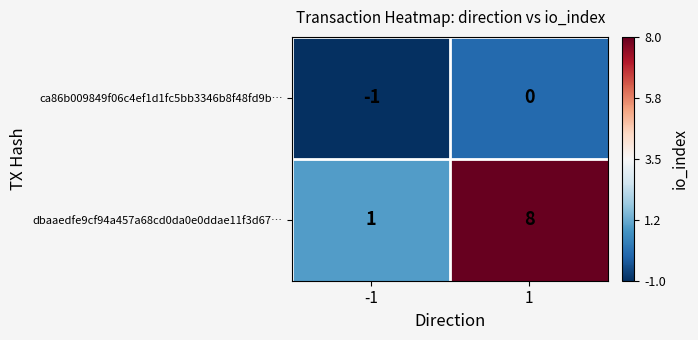

Which series has the largest total across all categories?

dbaaedfe9cf94a457a68cd0da0e0ddae11f3d67…